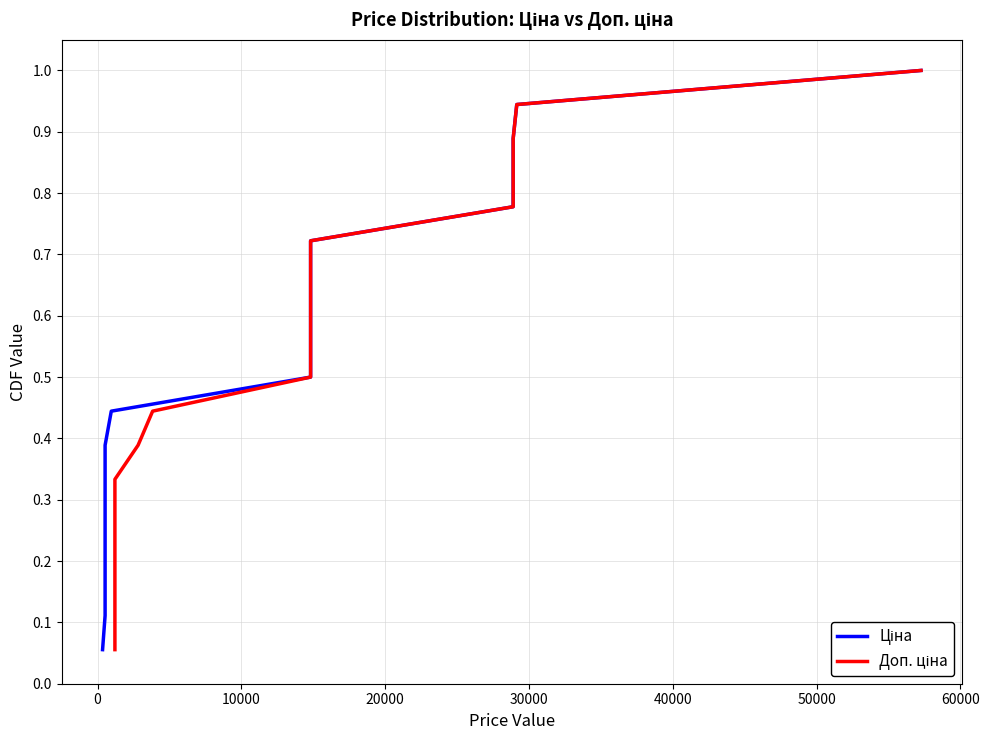

At how many categories does at least one series exceed 0?

18